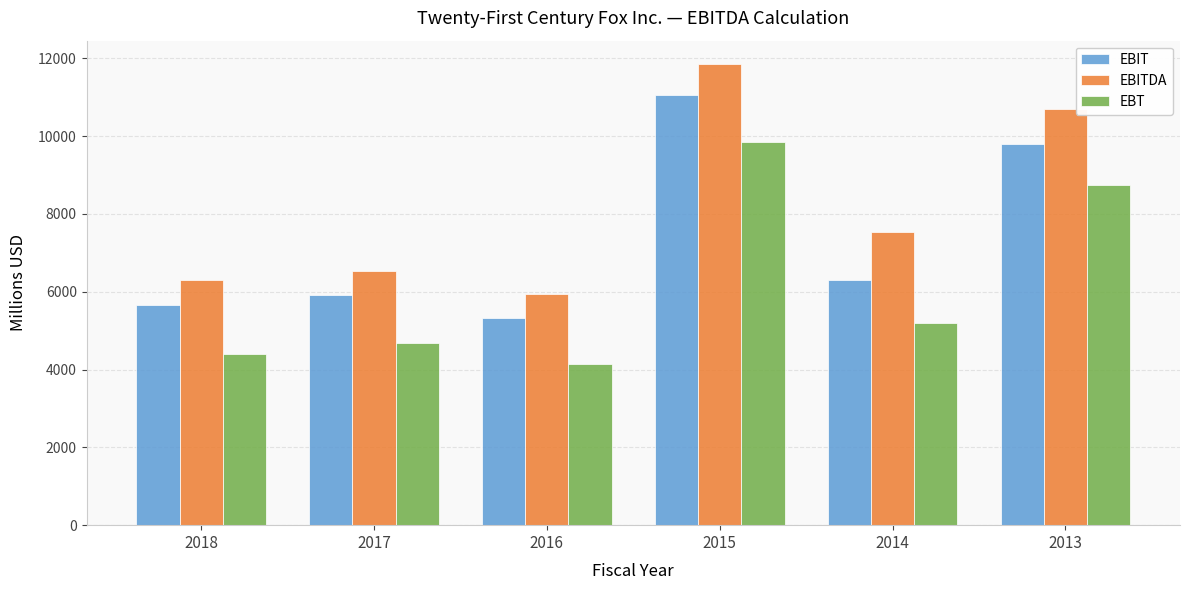

At which label does EBIT reach its peak?

2015